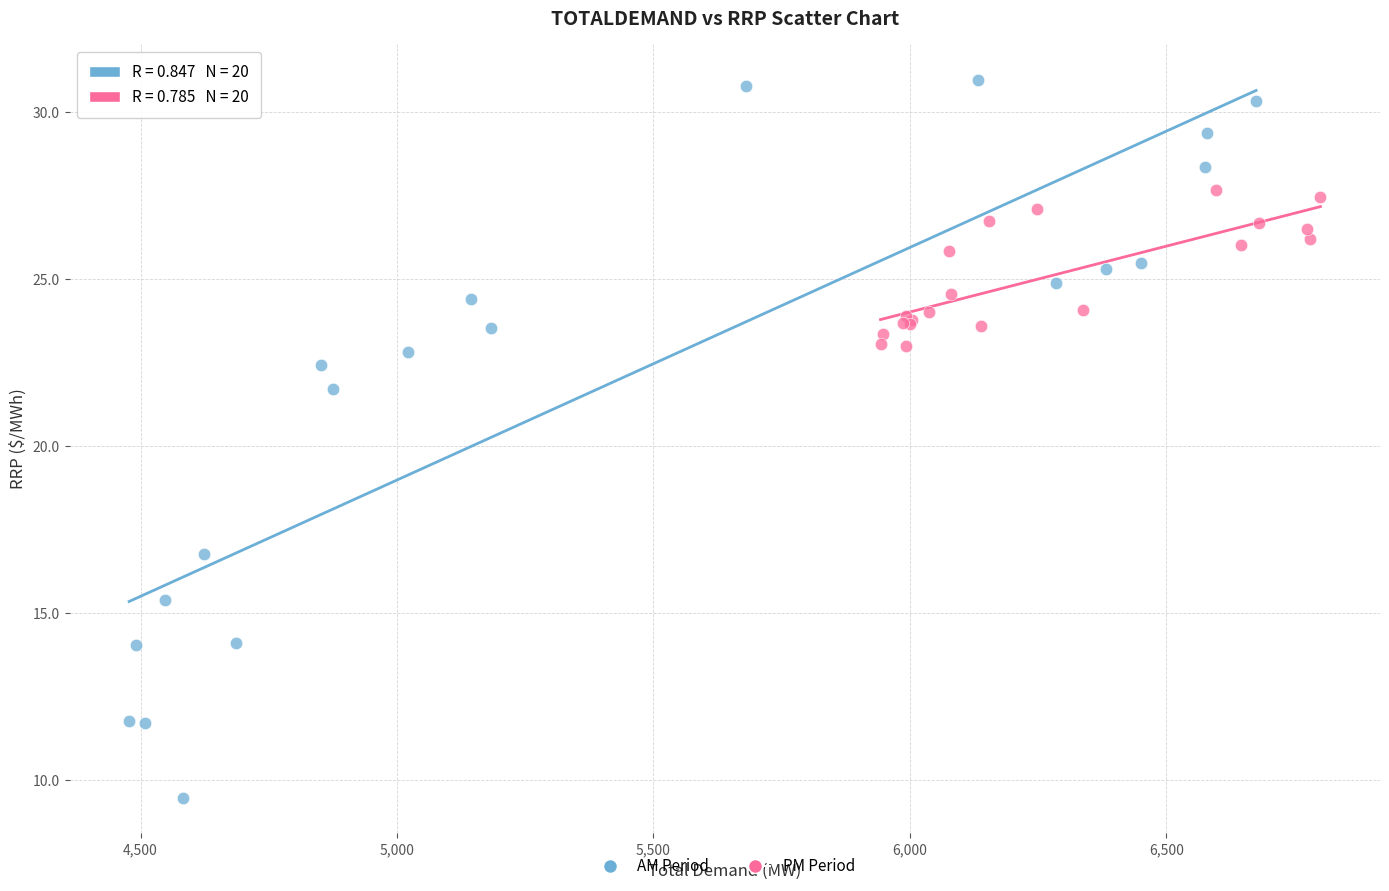

Which series has the widest spread of Y values?

AM Period